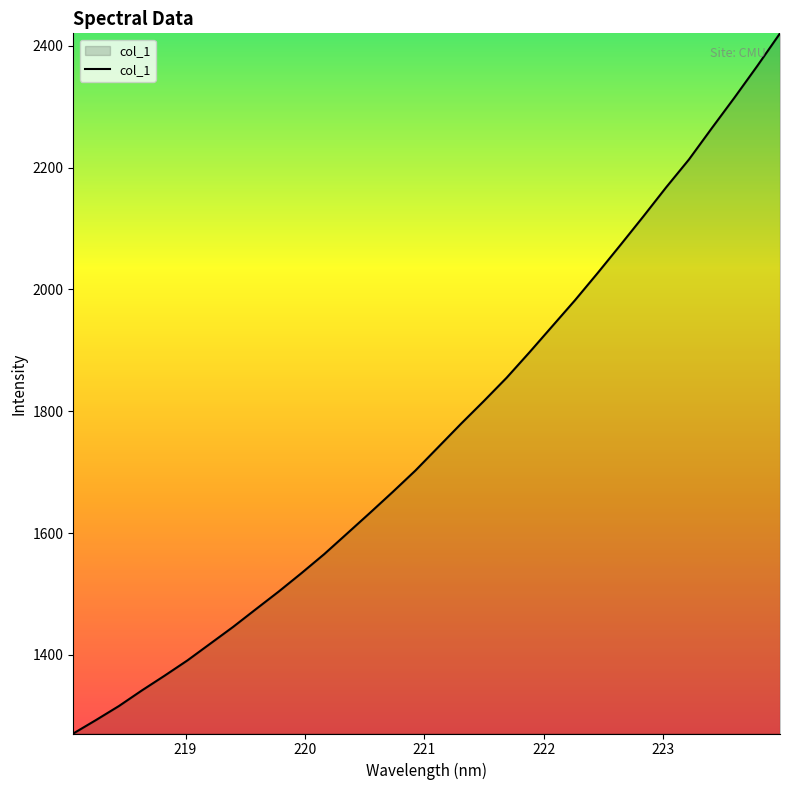

What is the greatest value displayed?

2420.3